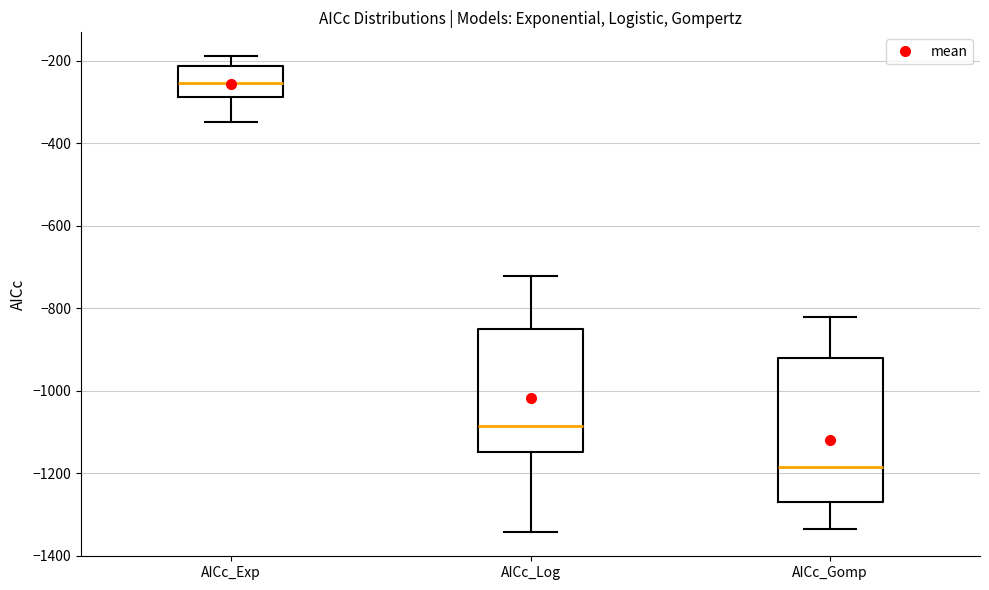

Which box's median line is the lowest?

AICc_Gomp